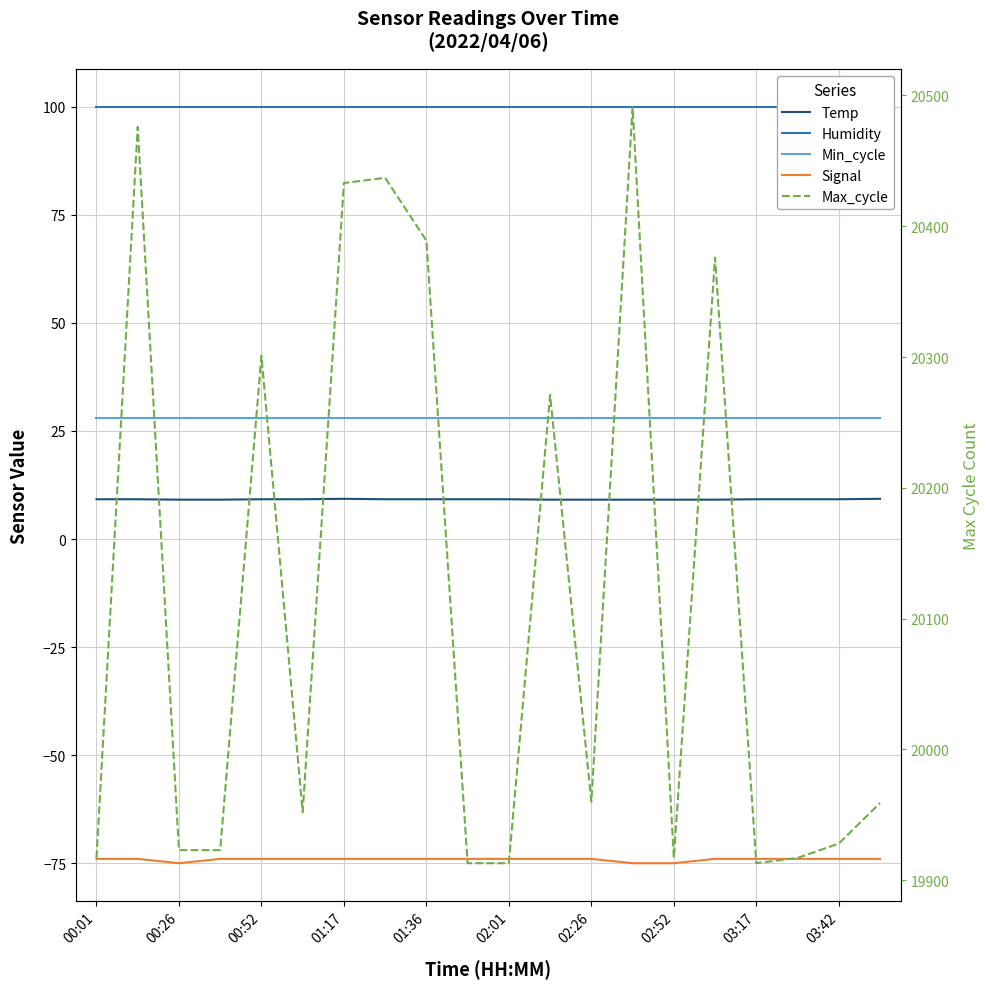

What position from the right is 02:52?

6